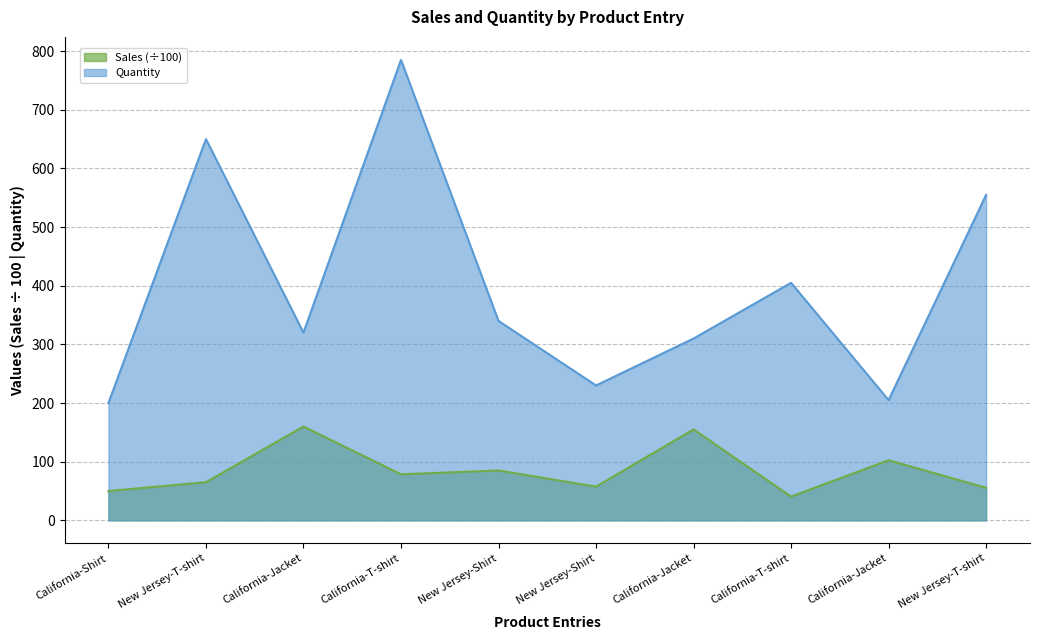

How many categories are shown in the chart?

10